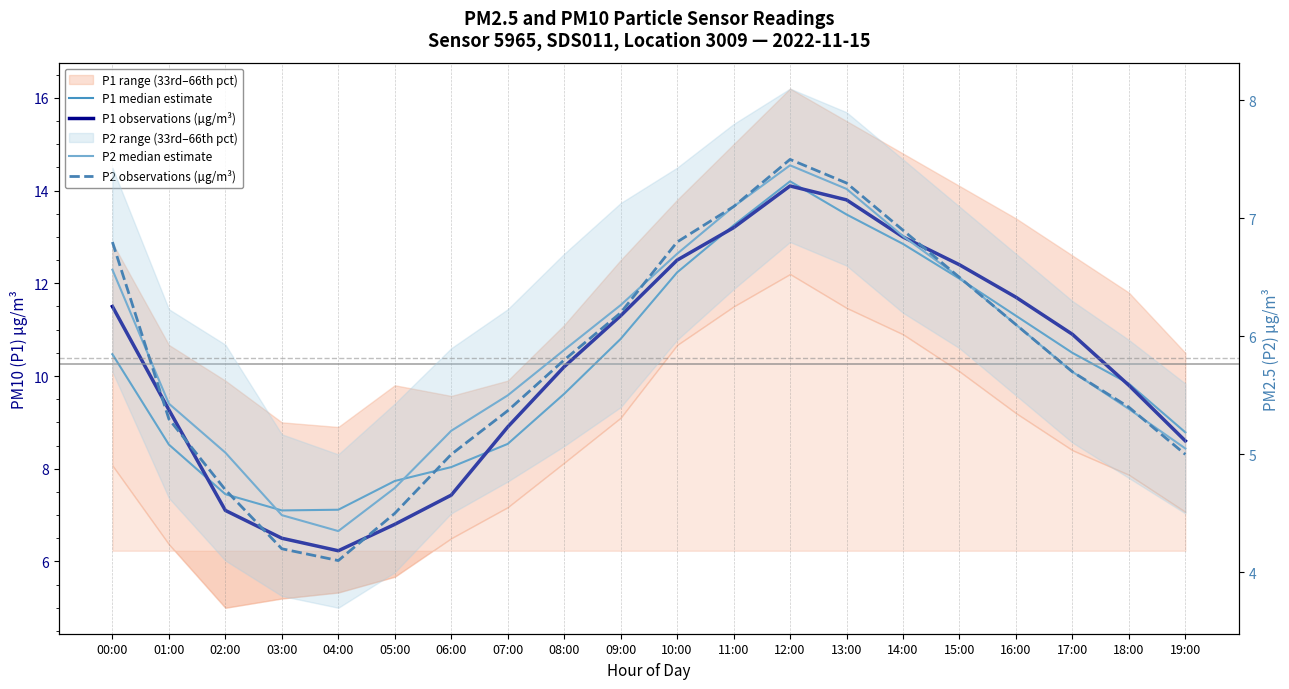

How many lines are shown in the chart?

4